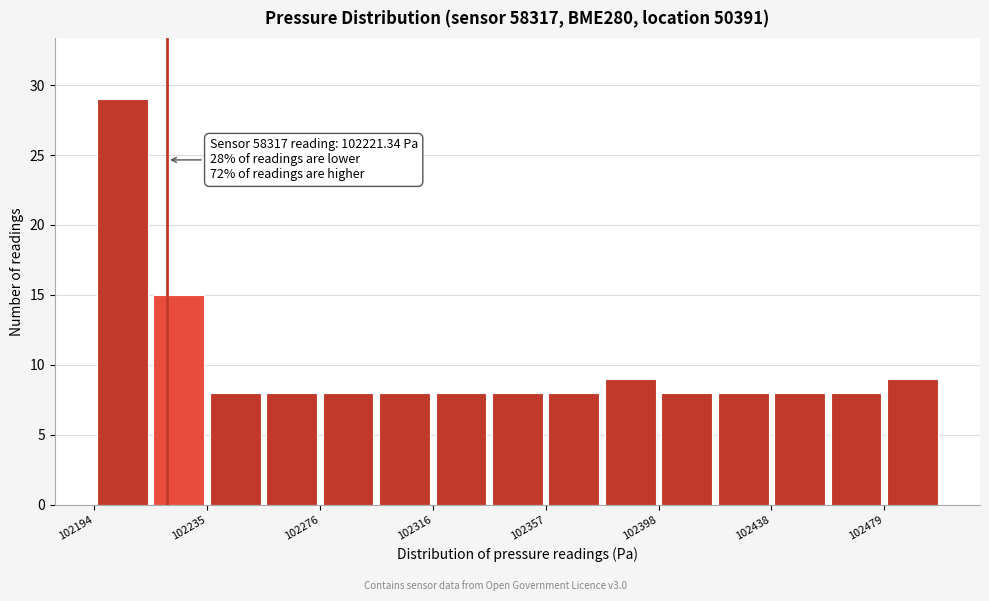

Which range on the x-axis has the tallest bar?

102195 to 102215